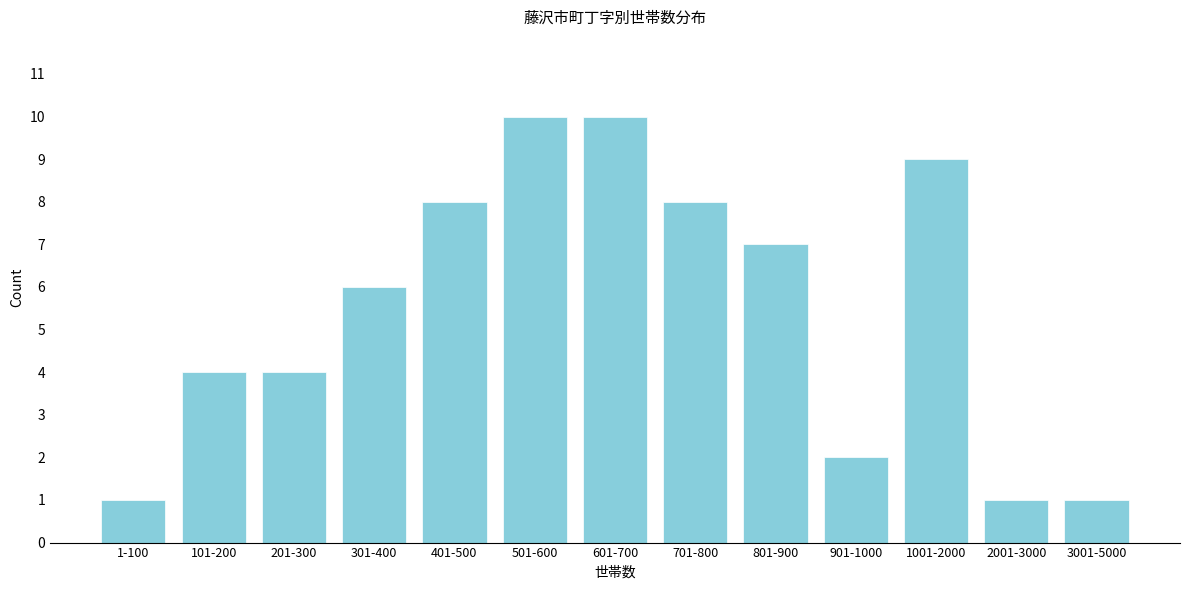

Reading left to right, what are all the values shown in this chart?

1	4	4	6	8	10	10	8	7	2	9	1	1